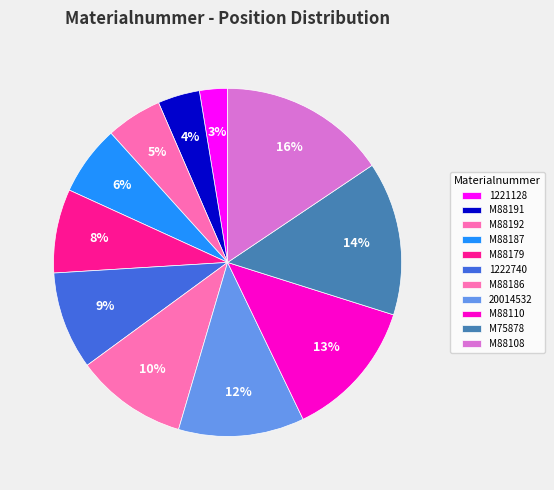

To the nearest percent, what is the difference between the largest and smallest slice percentages?

13%